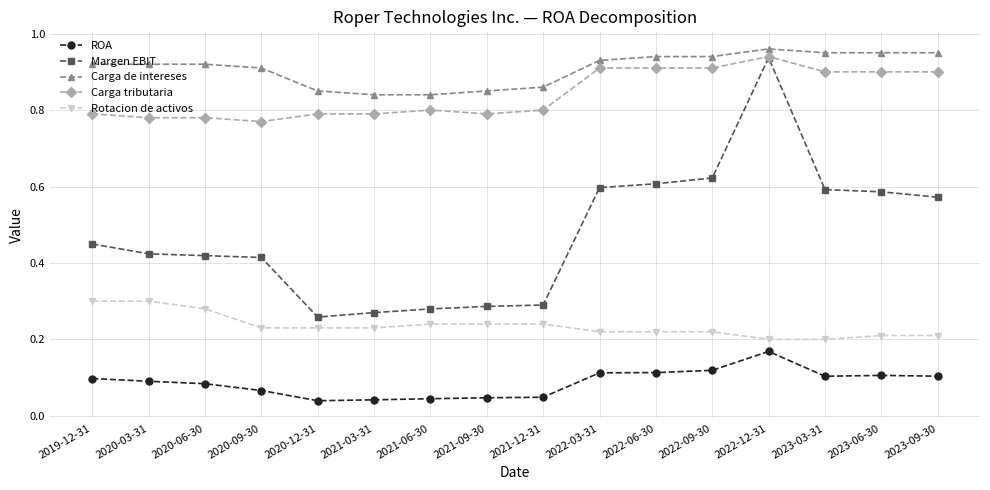

At how many categories does at least one series exceed 0?

16